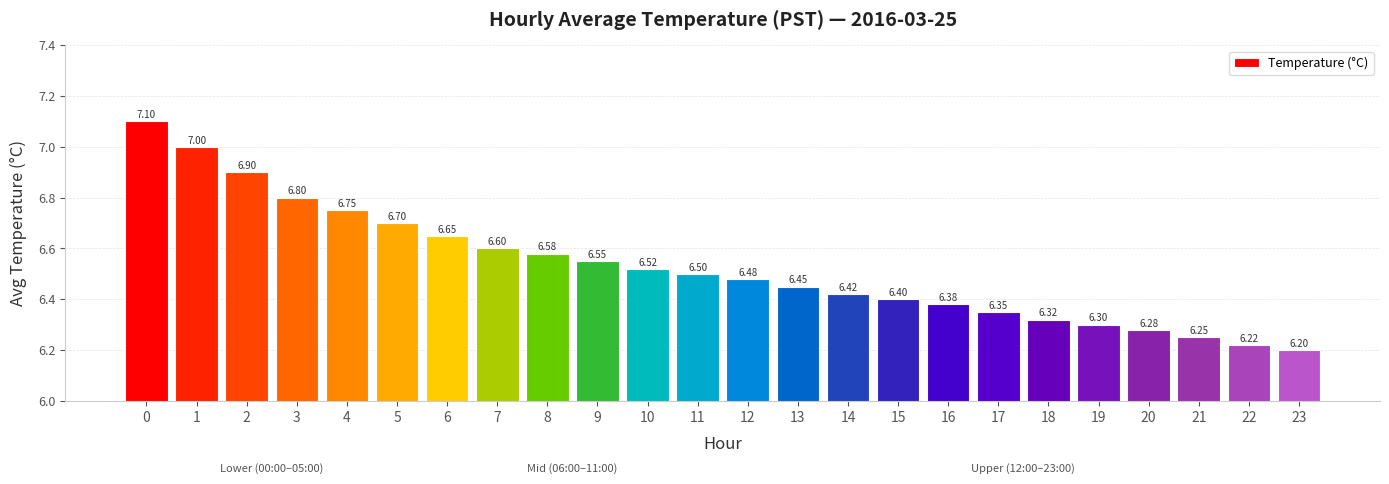

What is the average value?

6.5